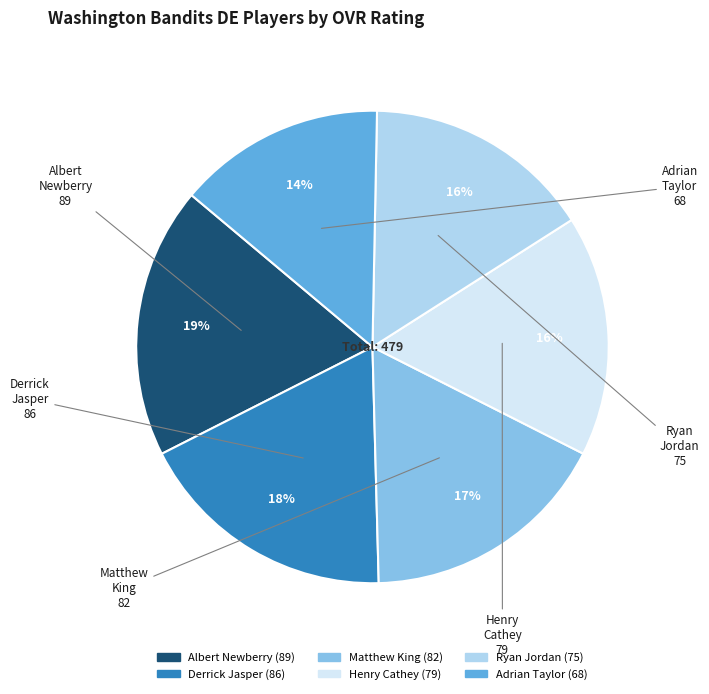

Do Henry Cathey and Adrian Taylor together represent more than half of the pie?

No